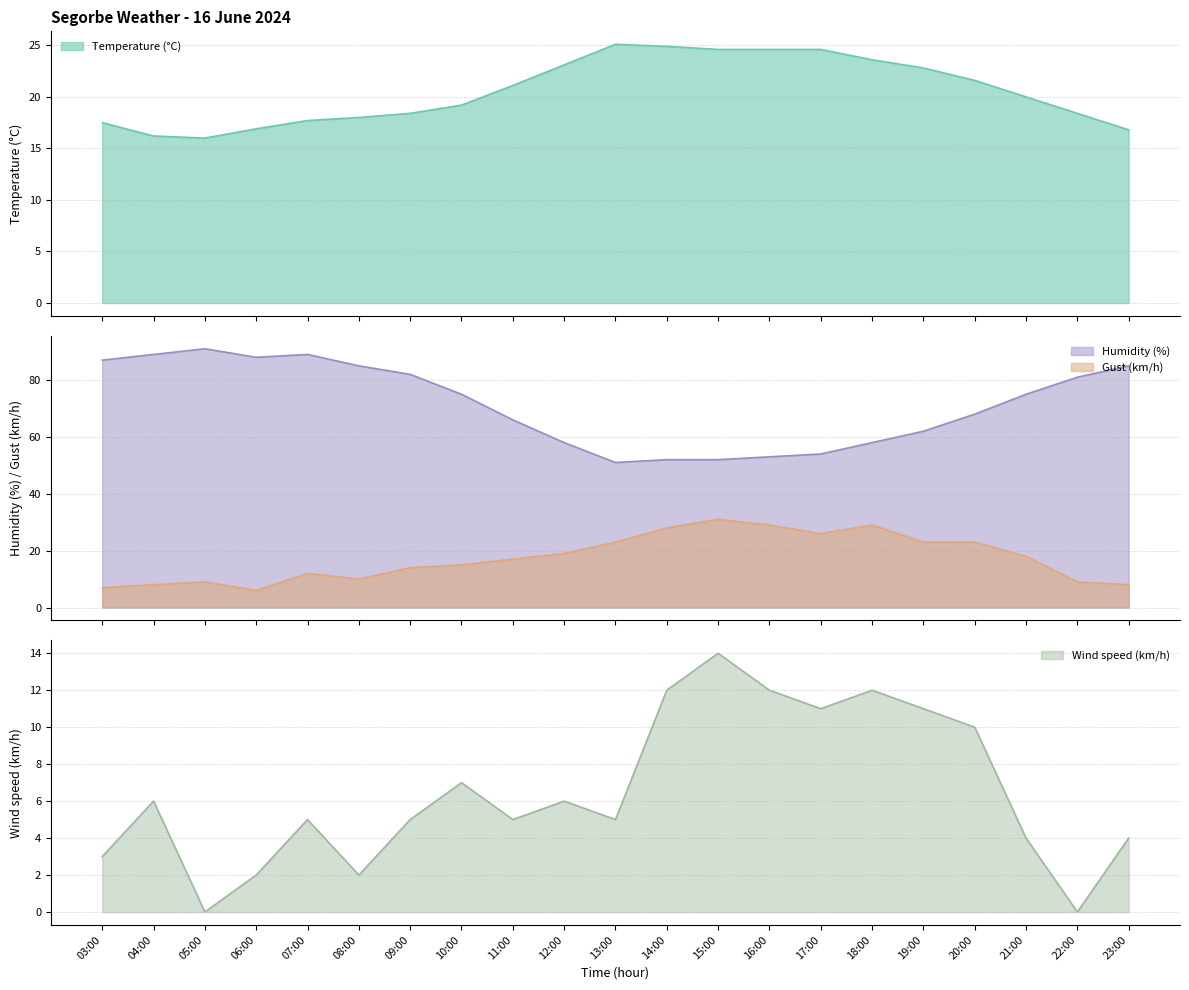

At which category is the sum across all series the highest?

07:00